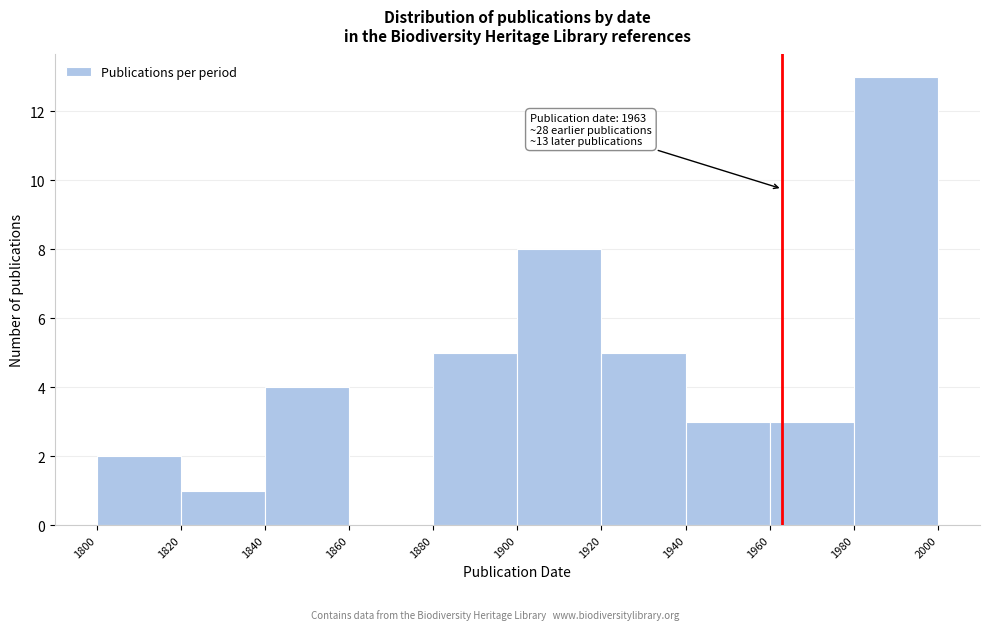

Which range on the x-axis has the tallest bar?

1980 to 2000